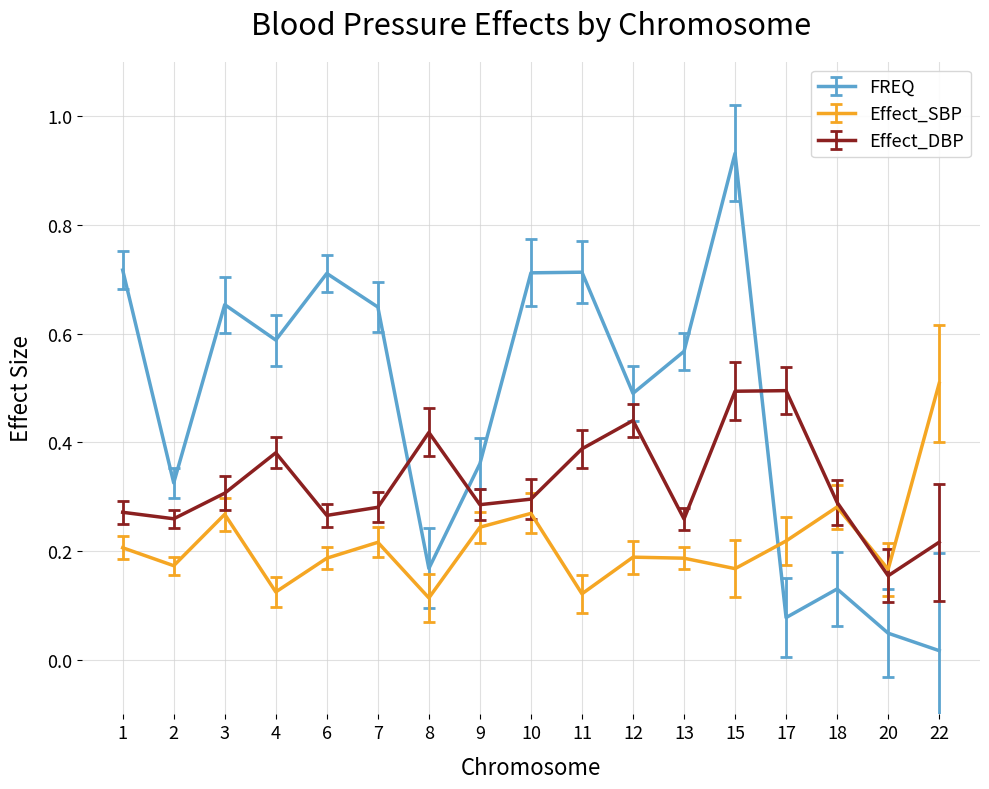

What is the total value across all series at 7?

1.1